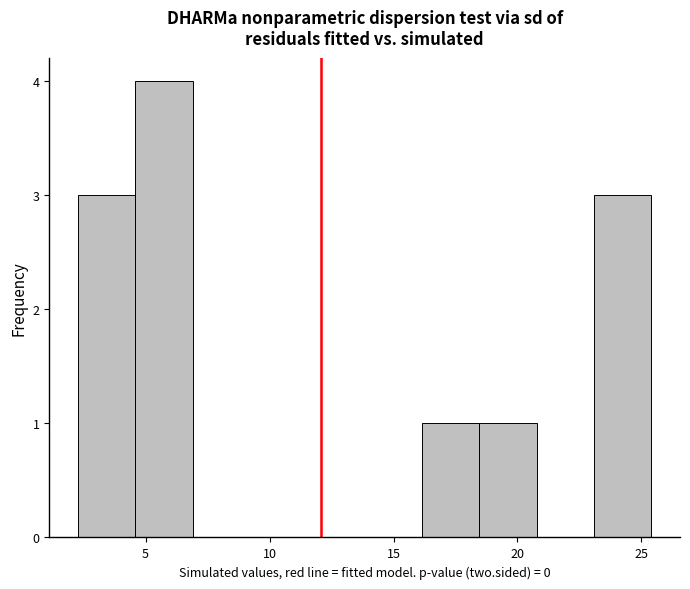

Reading left to right, list every bar in this chart as the range it spans on the x-axis followed by its height. Neither the bar edges nor the heights are printed on the chart, so give them approximately, as read against the axes.

2.5 to 4.5: 3
4.5 to 7.0: 4
7.0 to 9.0: 0
9.0 to 11.5: 0
11.5 to 14.0: 0
14.0 to 16.0: 0
16.0 to 18.5: 1
18.5 to 21.0: 1
21.0 to 23.0: 0
23.0 to 25.5: 3